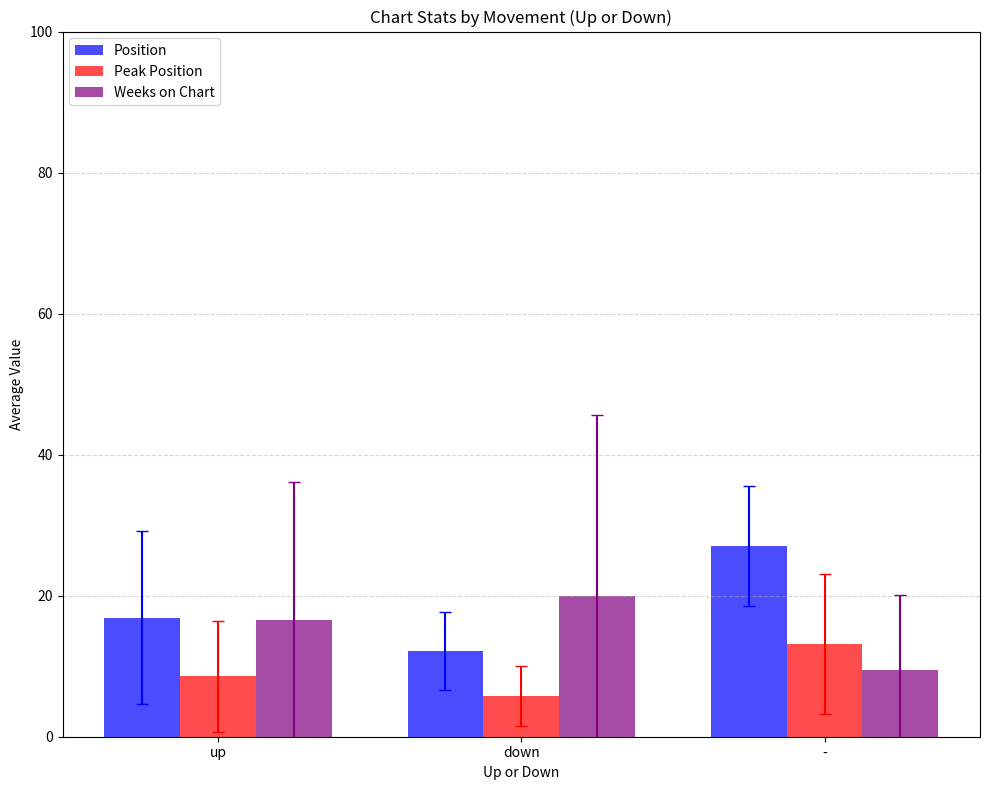

At -, list the series in order from smallest to largest.

Weeks on Chart, Peak Position, Position